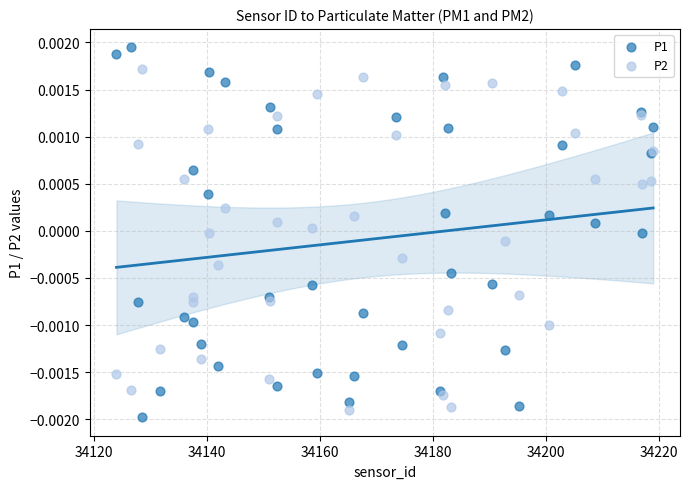

Which series reaches the maximum Y coordinate?

P1